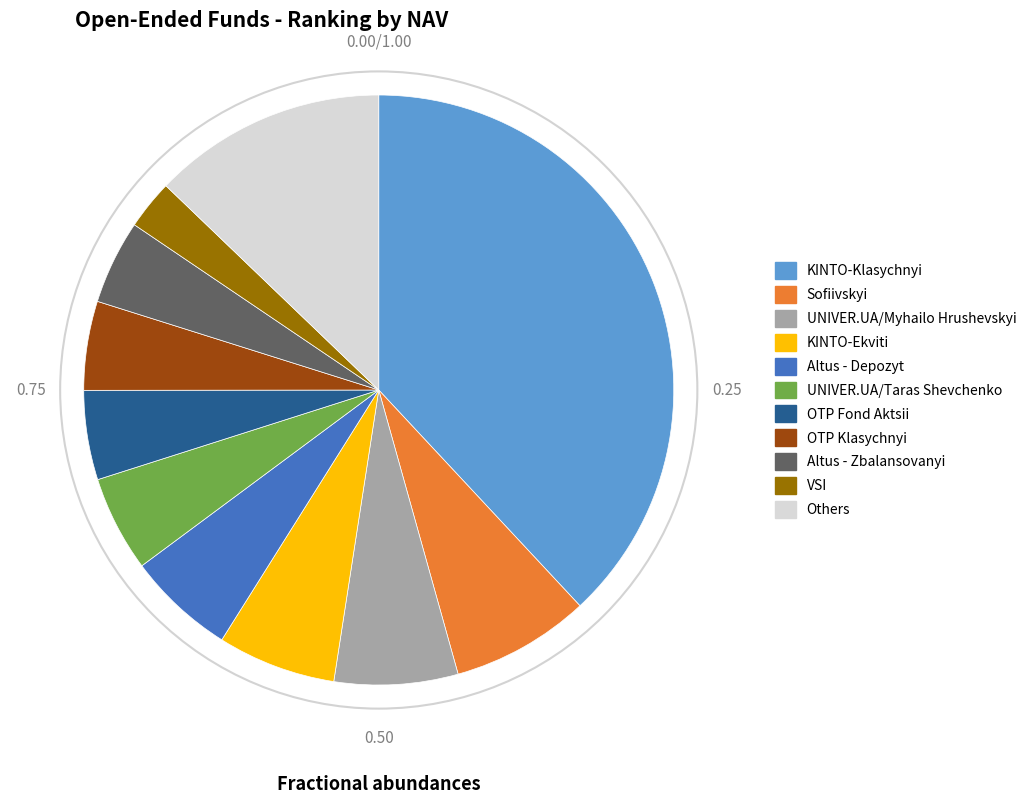

Is the sum of KINTO-Klasychnyi and Others greater than half?

Yes